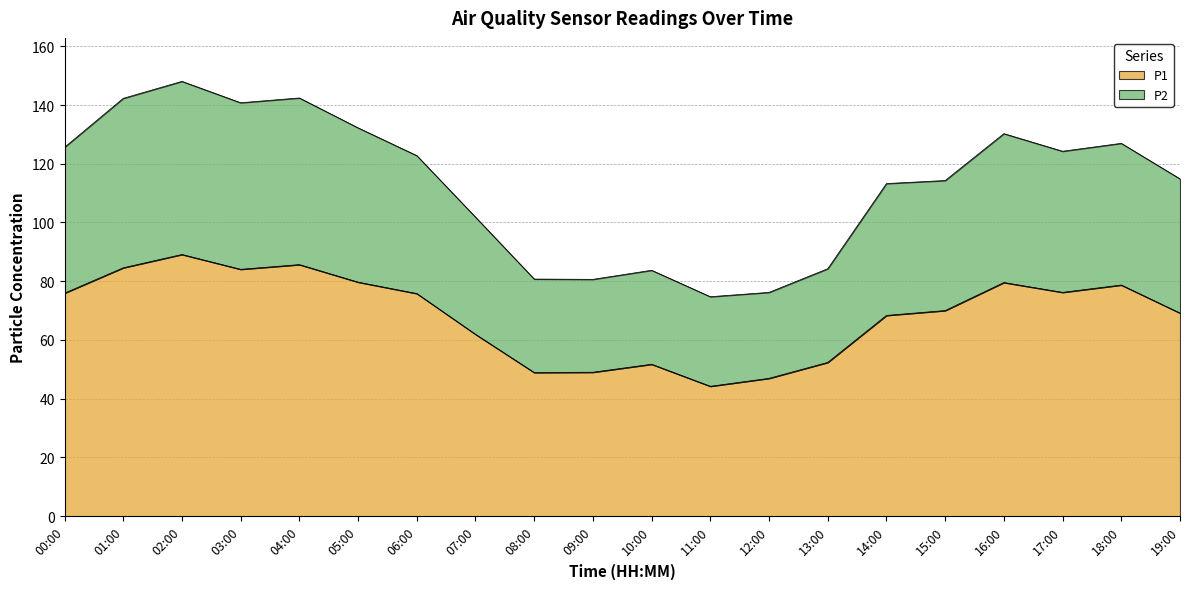

True or false: P2 and P1 intersect in this chart.

False